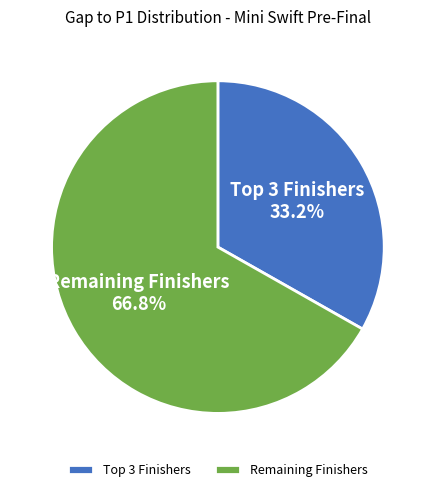

Which slice represents more than half of the pie?

Remaining Finishers